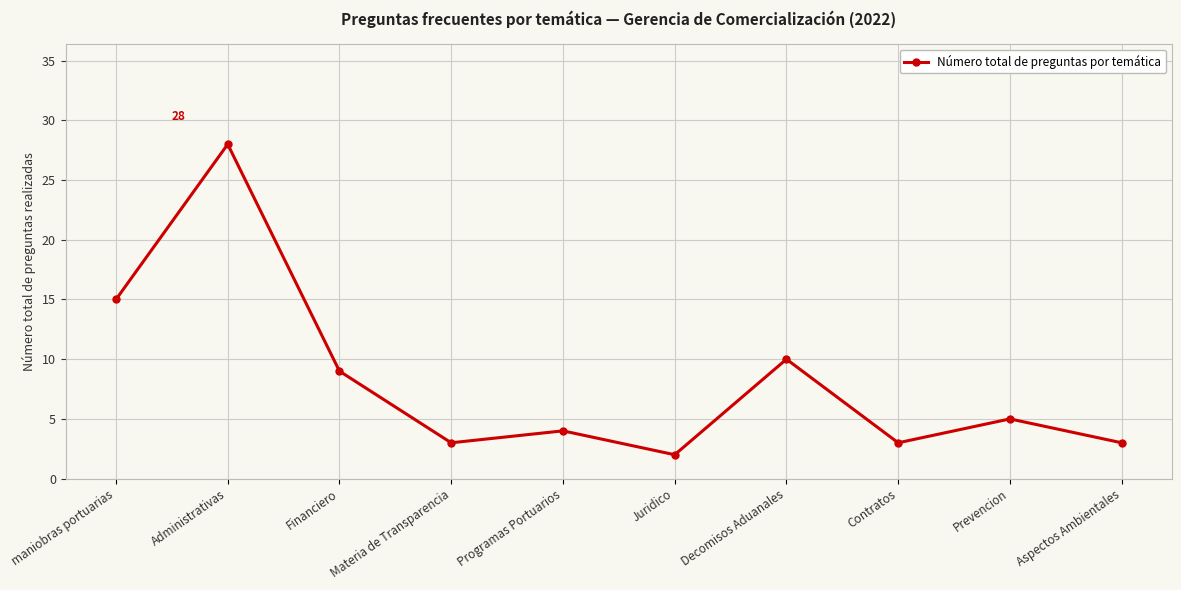

Where is the first local minimum?

Materia de Transparencia